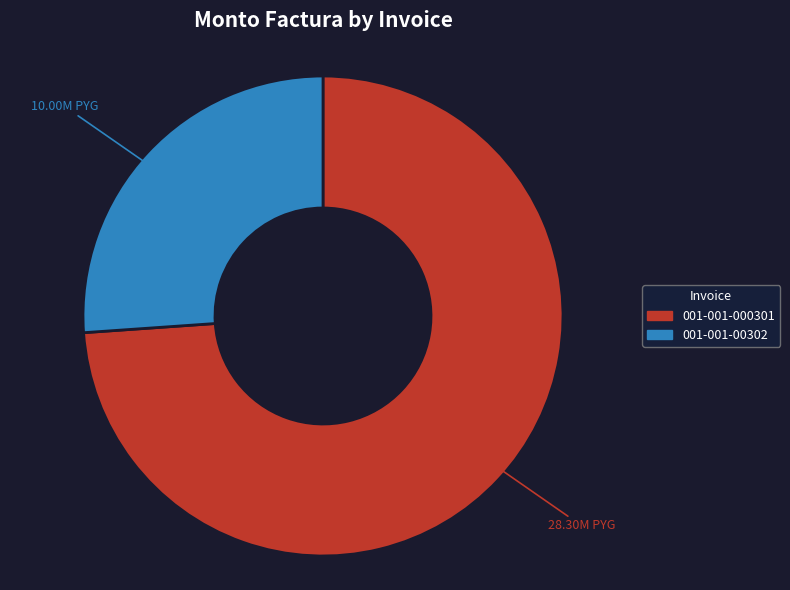

Combined, do 001-001-00302 and 001-001-000301 account for over 50%?

Yes